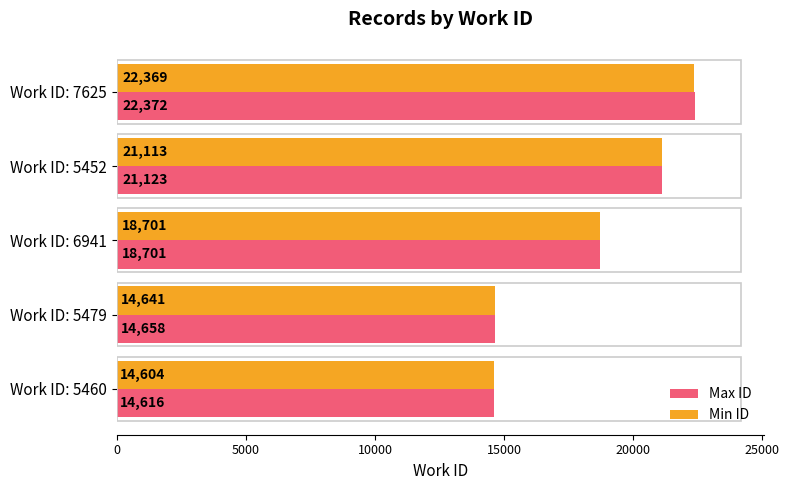

At which category is the sum across all series the highest?

Work ID: 7625